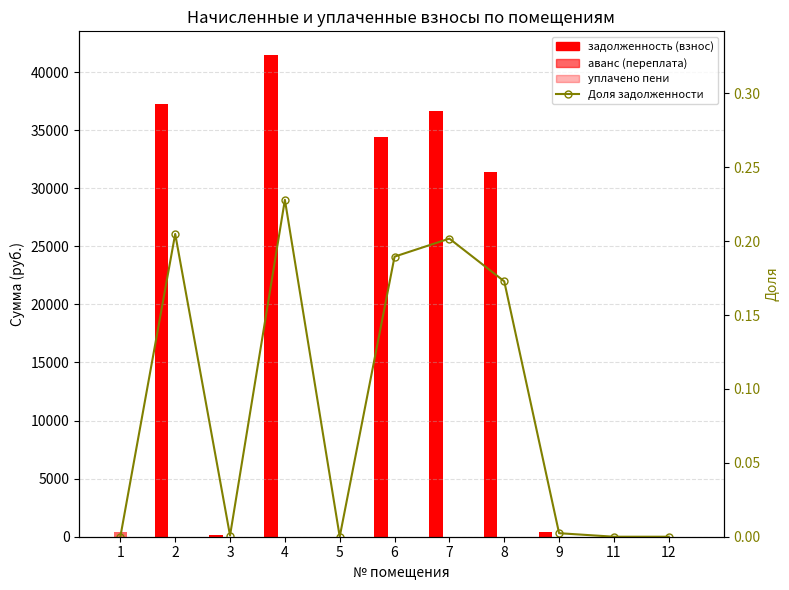

How many groups of bars are there?

11